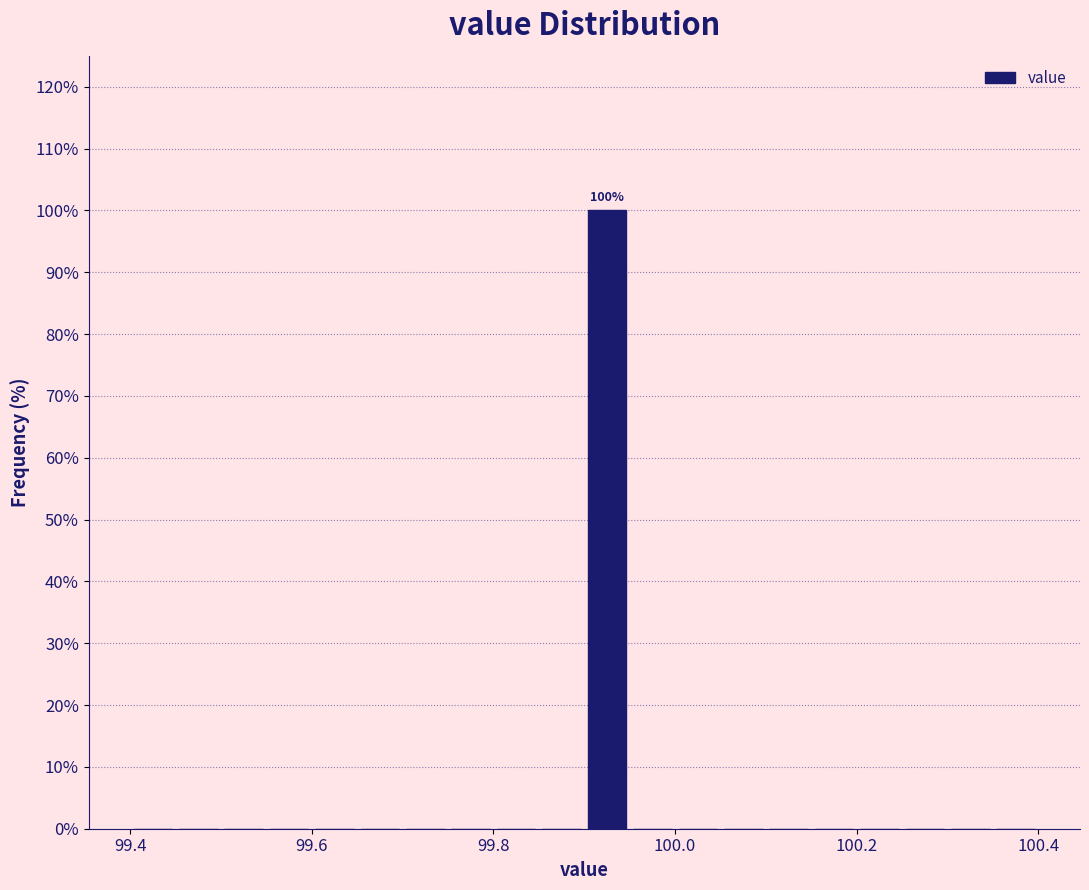

Around what value on the x-axis is the tallest bar? Give the approximate position of its centre, as read against the axis.

99.92